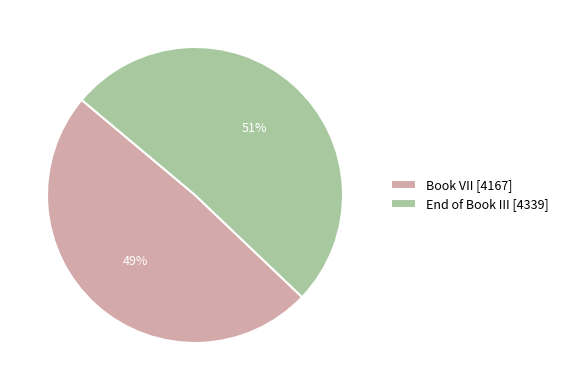

Which slice is the largest?

End of Book III